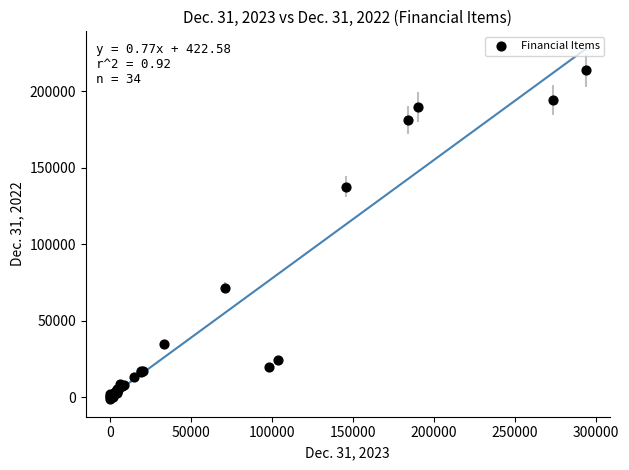

What Y value in the scatter plot is closest to 106294?

137622